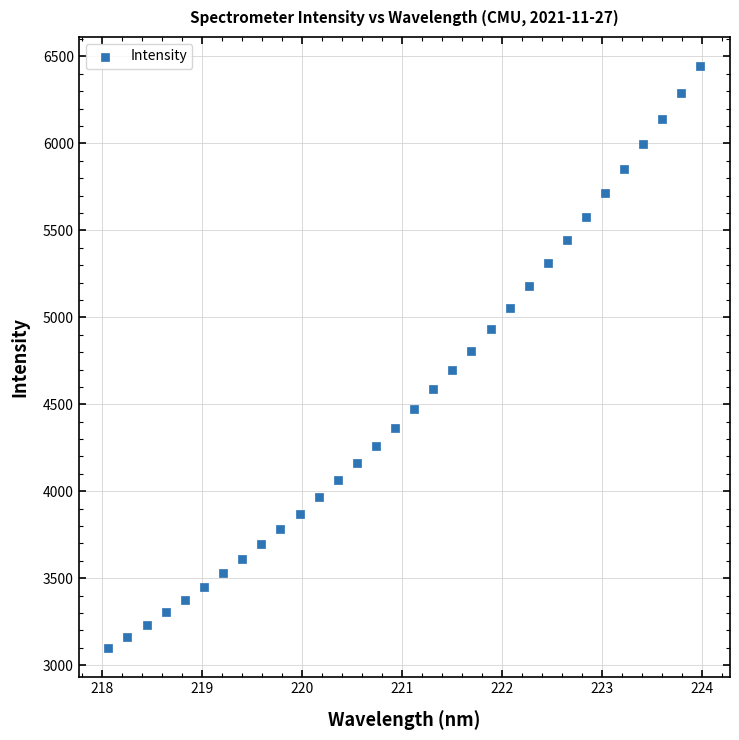

What is the range of X values (max minus min)?

5.9